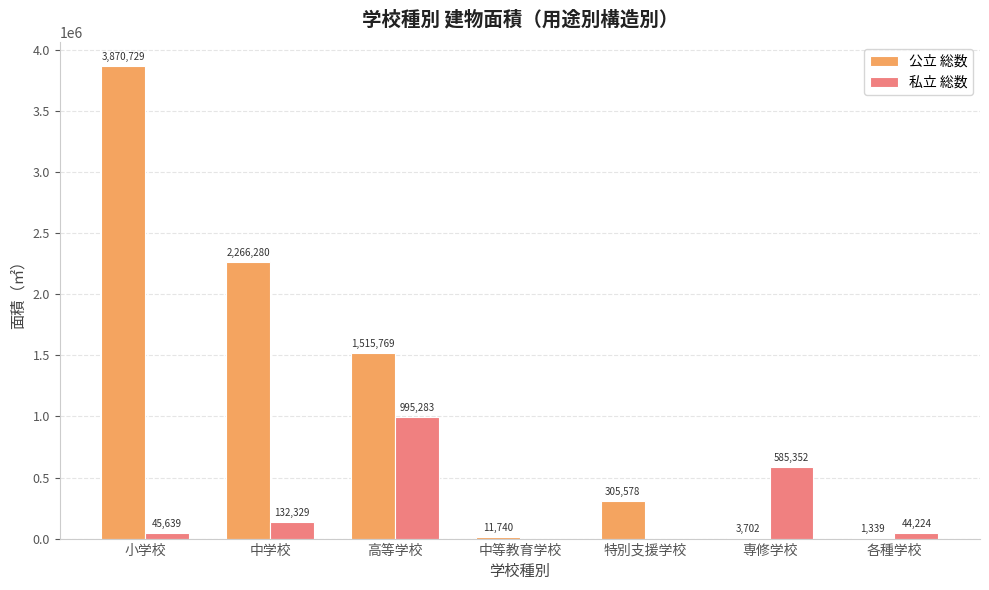

Which series has the largest total across all categories?

公立 総数